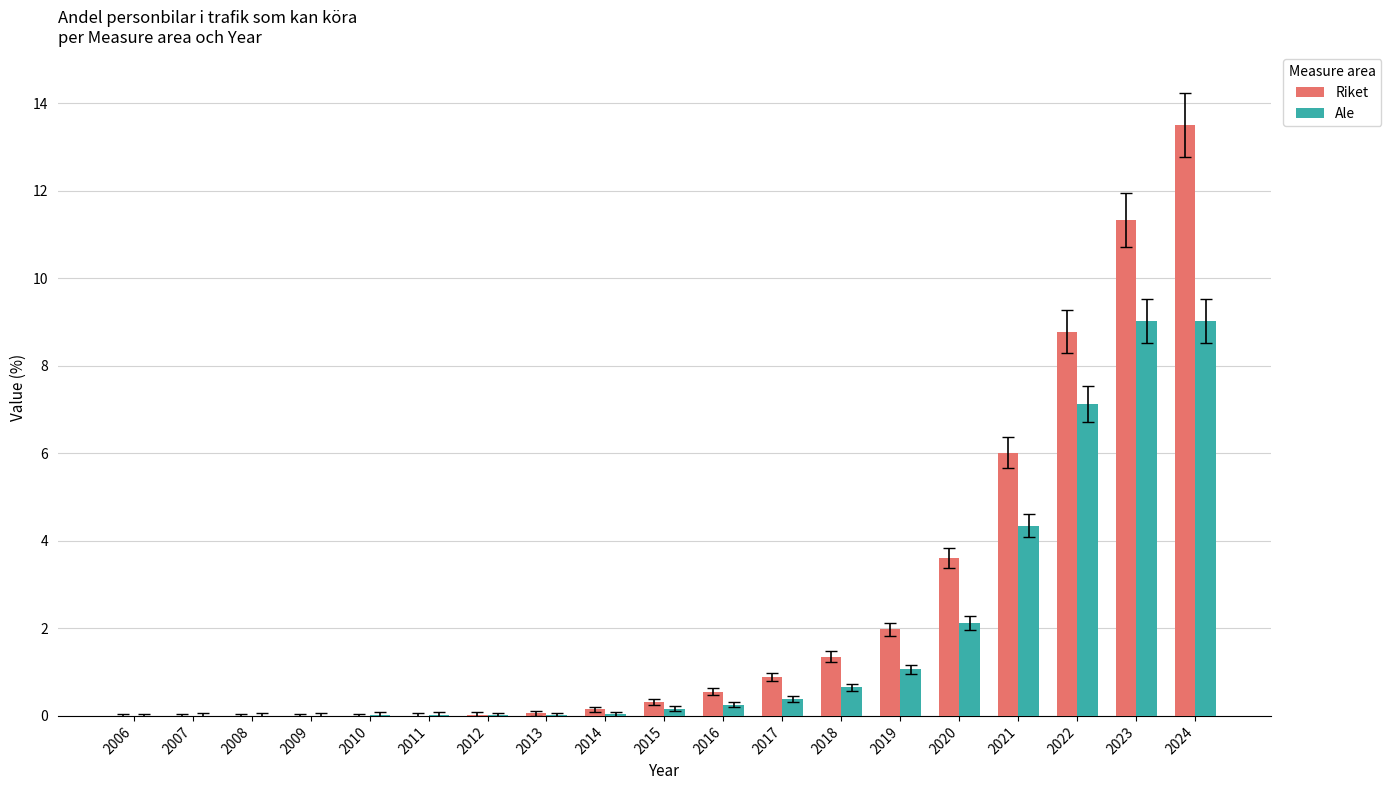

Are the bars horizontal?

No